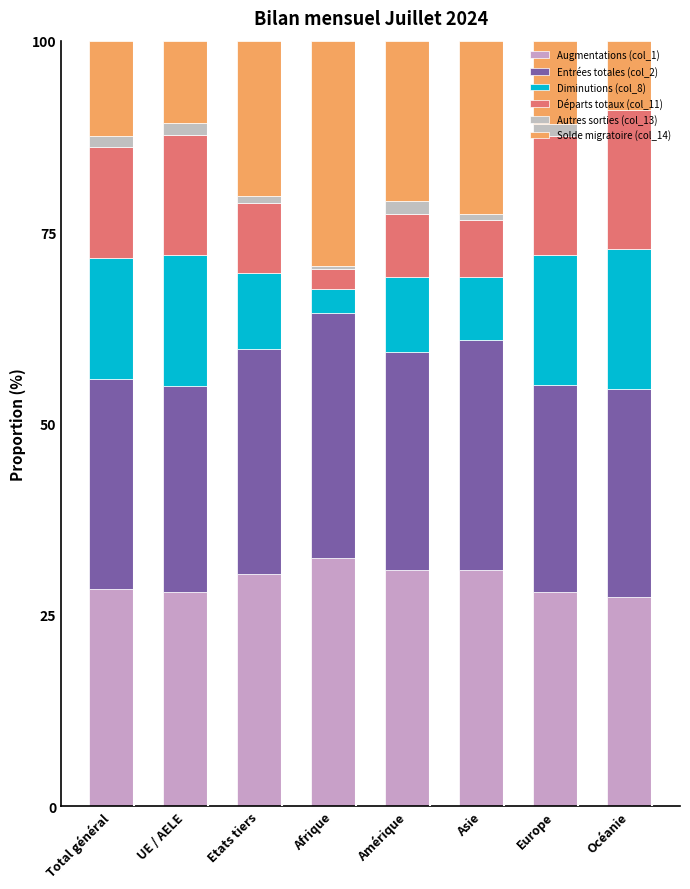

How many categories are shown in the chart?

8